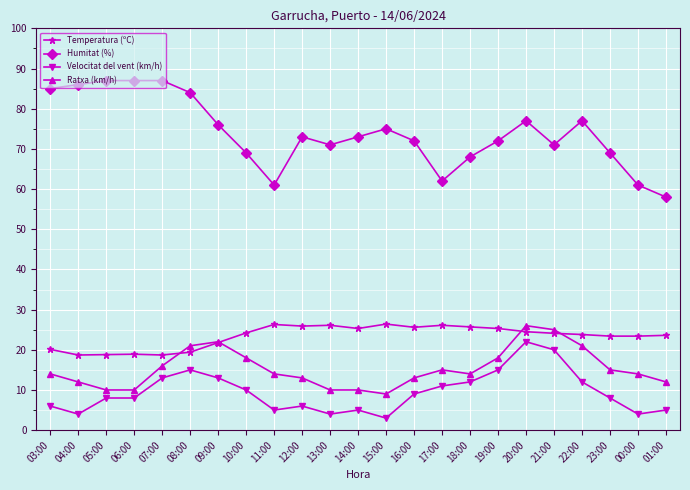

What position from the right is 07:00?

19